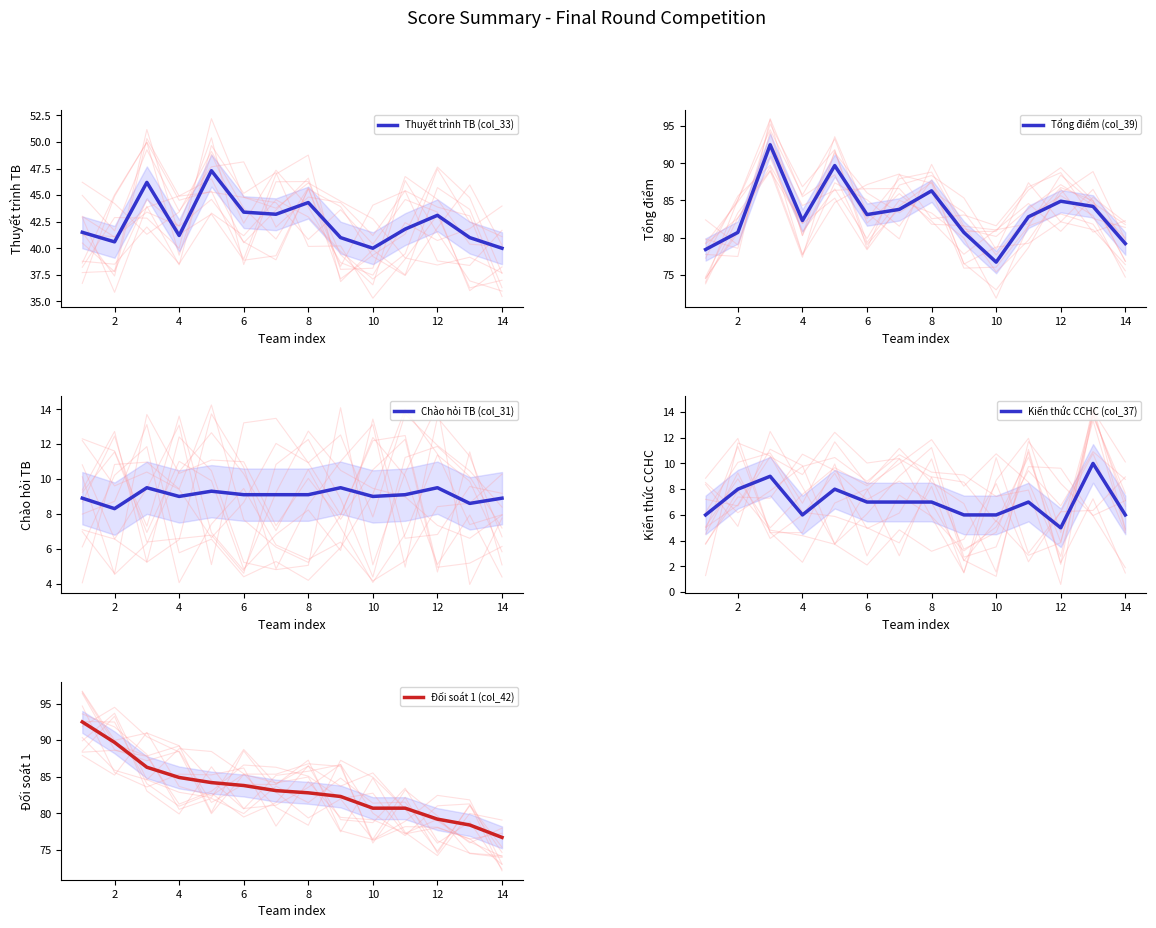

What is the sum of all Đối soát 1 (col_42) values?

1165.3